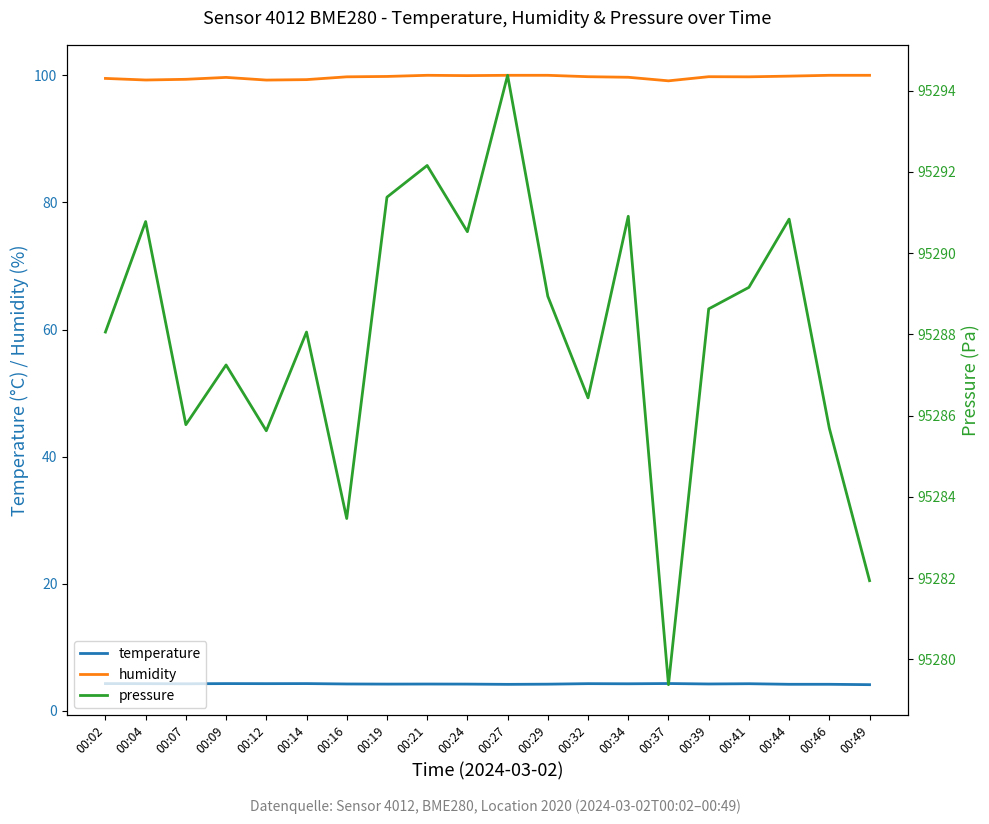

Is the value of temperature at 00:29 greater than the value of humidity at 00:44?

No